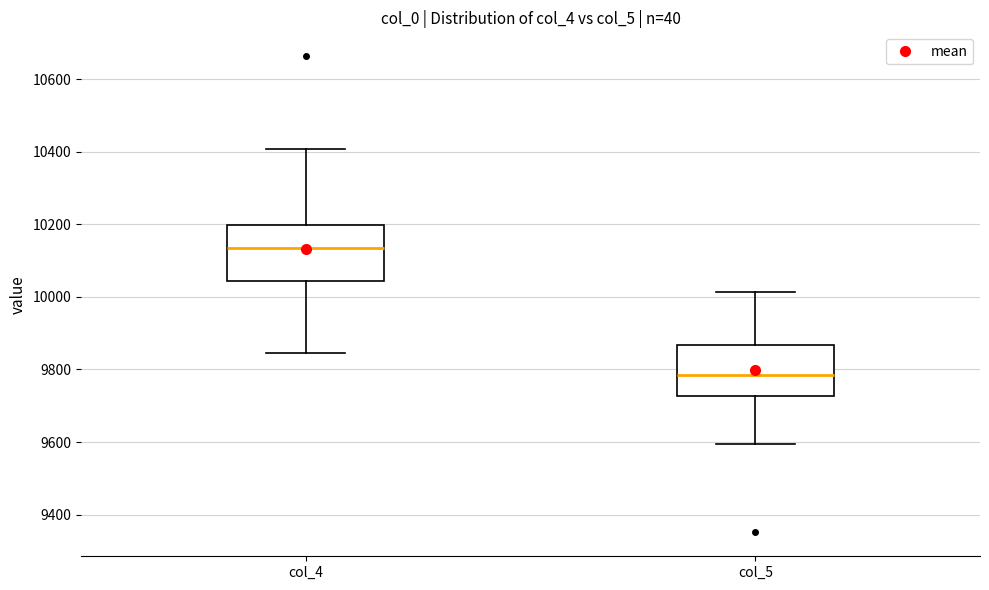

Where does the median line of the box for col_4 sit on the y-axis? The values are not printed on the chart, so give them approximately, as read against the axis.

10140